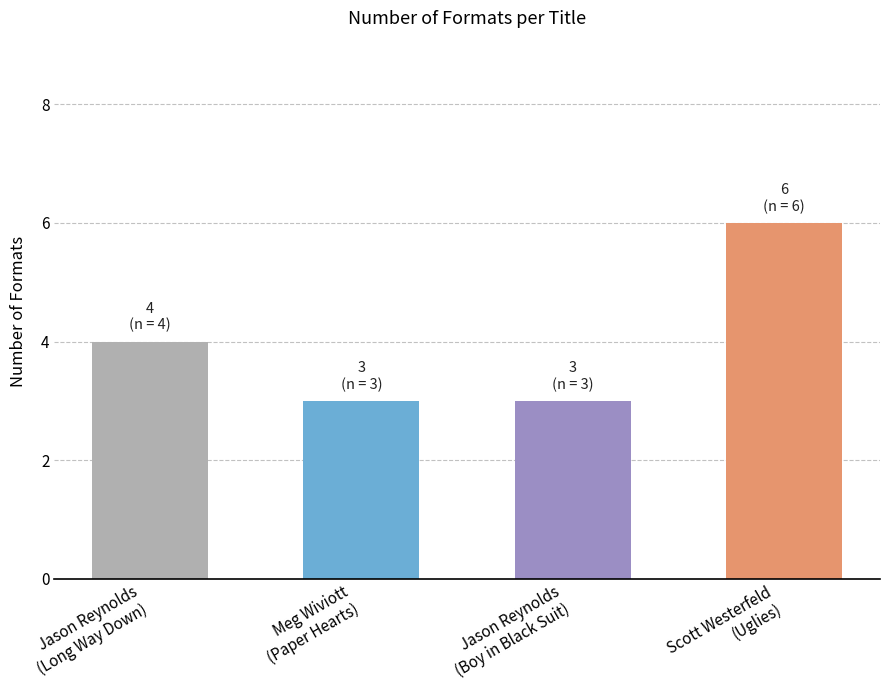

What value does the data have at Meg Wiviott
(Paper Hearts)?

3